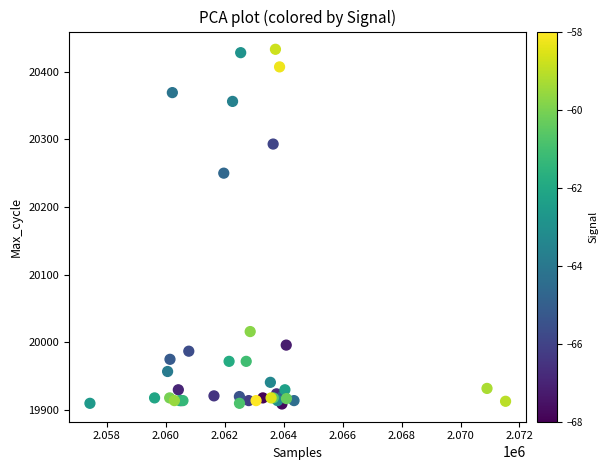

What Y value in the scatter plot is closest to 20171?

20250